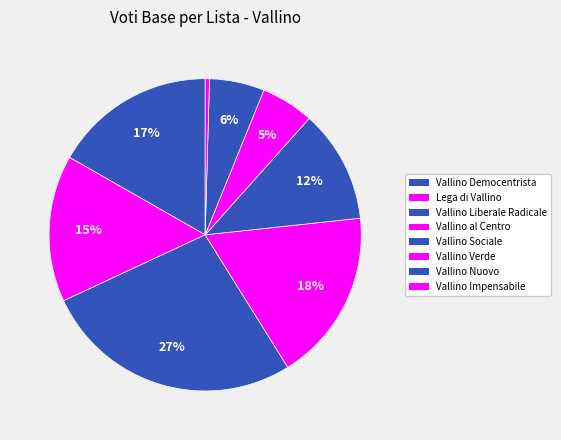

Does Vallino al Centro account for over 50% of the chart?

No